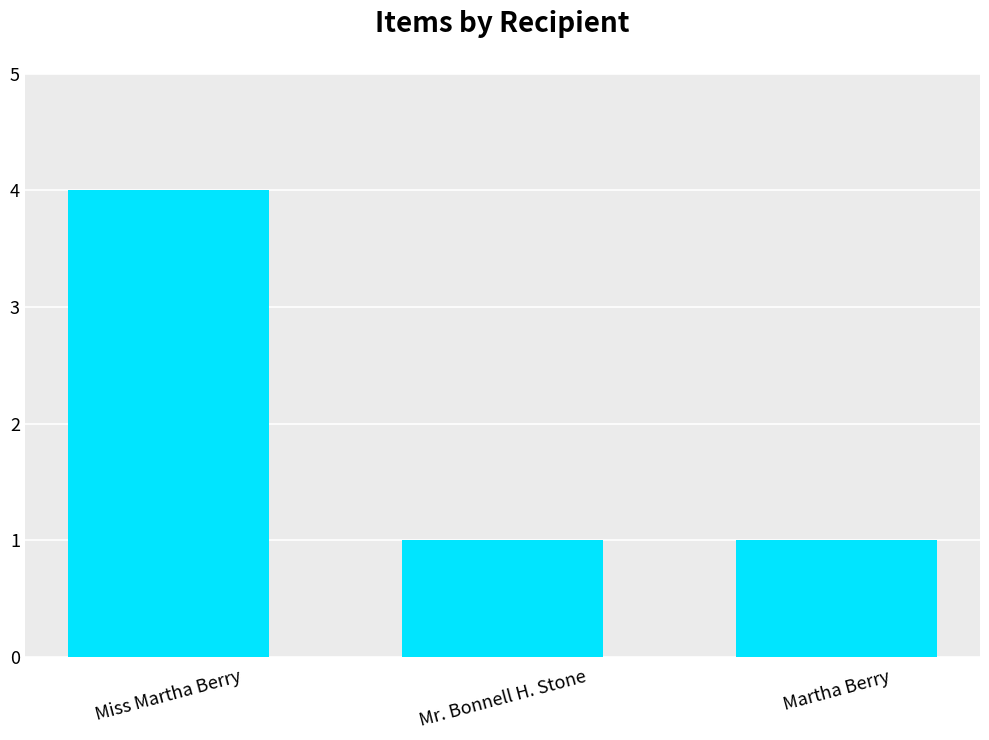

What is the sum of all values?

6